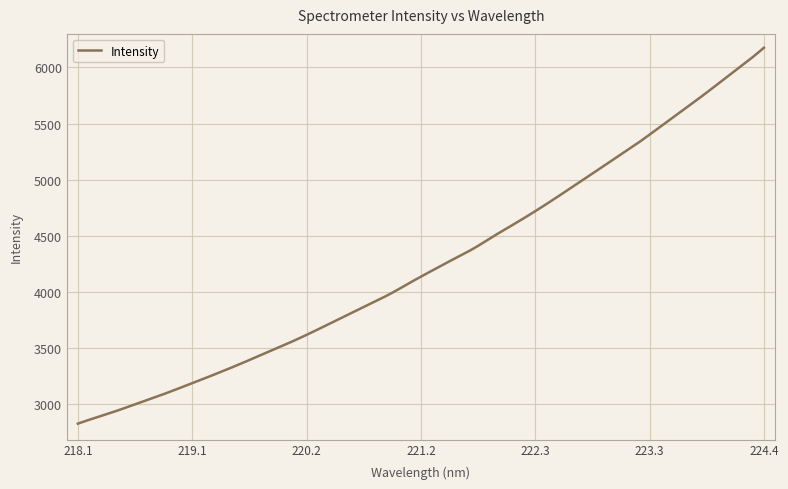

What is the greatest value displayed?

6174.4